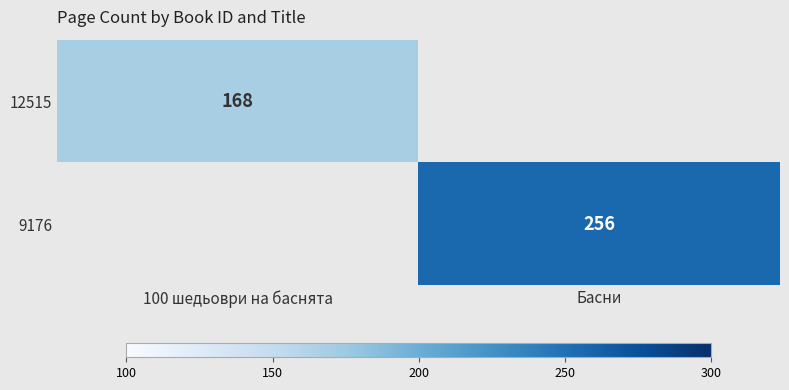

The 9176 series shows 413 at Басни. True or false?

False